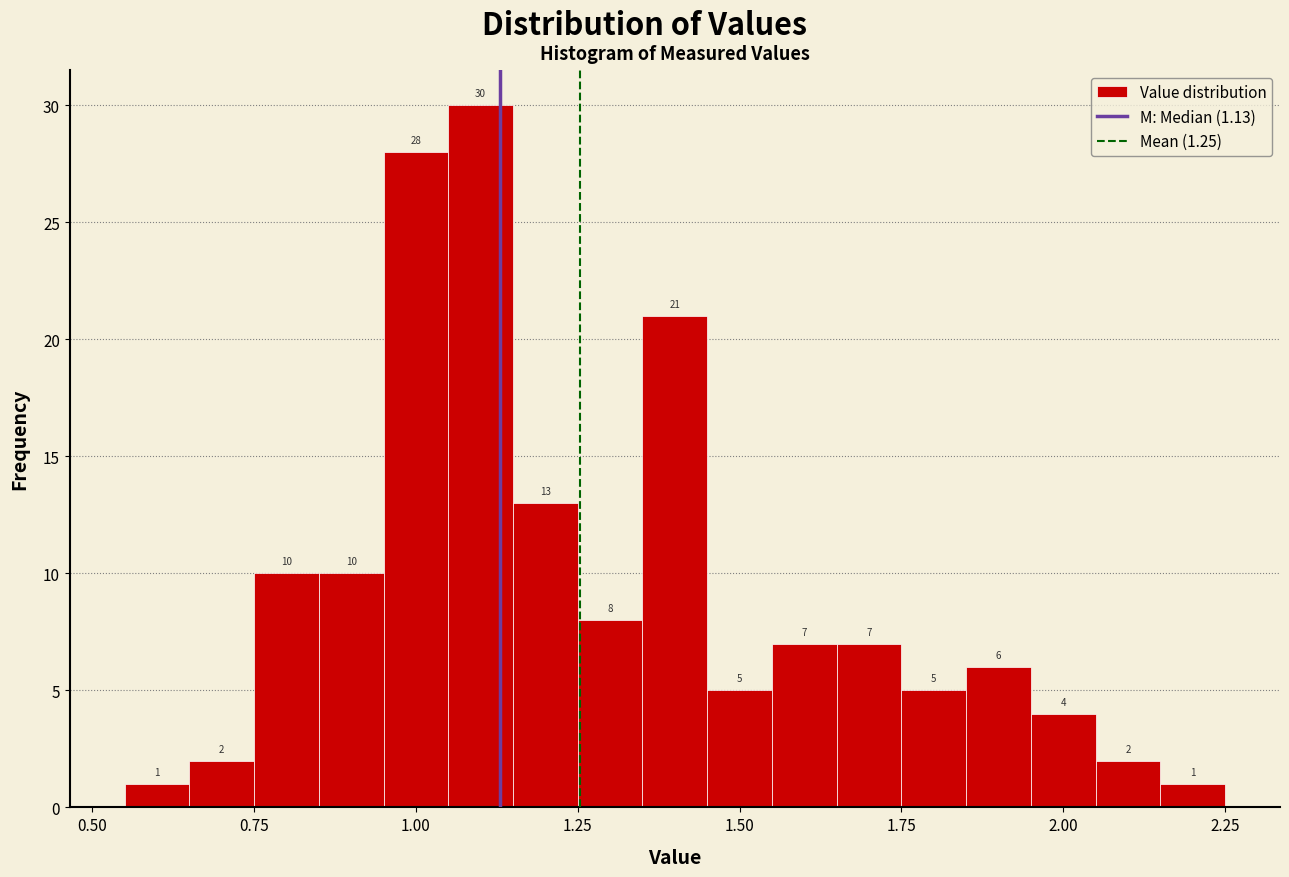

Around what value on the x-axis is the tallest bar? Give the approximate position of its centre, as read against the axis.

1.10